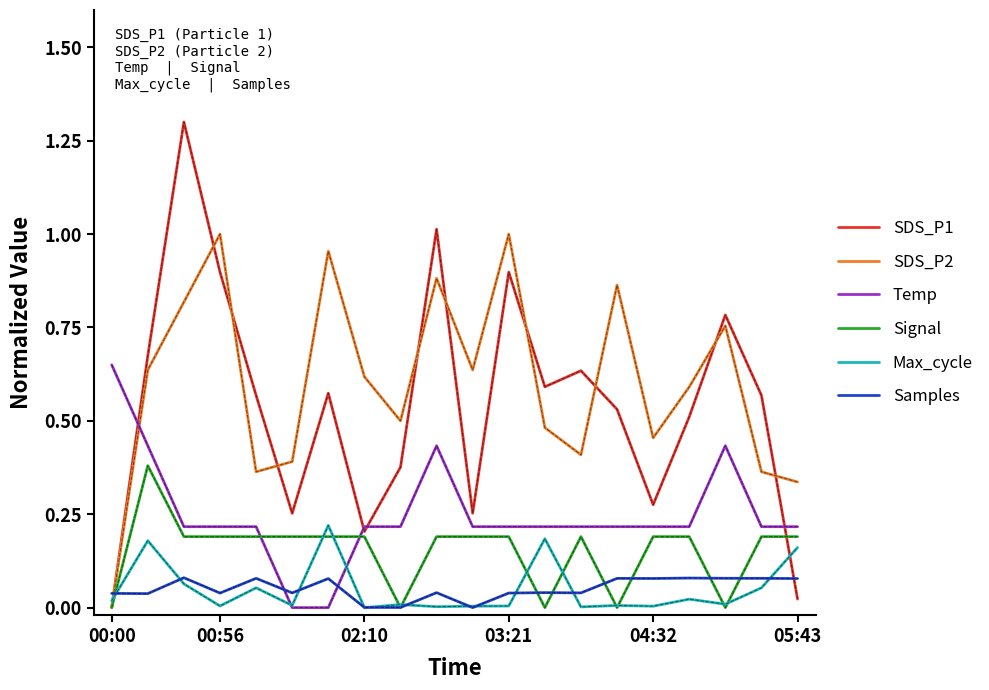

Rank the series by their maximum value, from lowest to highest.

Samples, Max_cycle, Signal, Temp, SDS_P2, SDS_P1